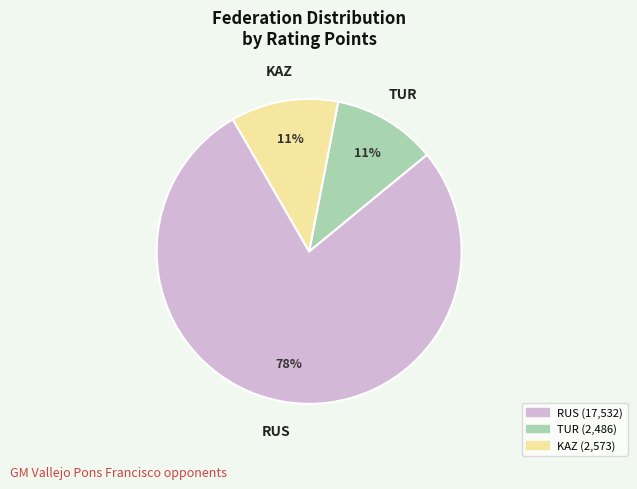

Is there any slice that represents more than half of the pie?

Yes